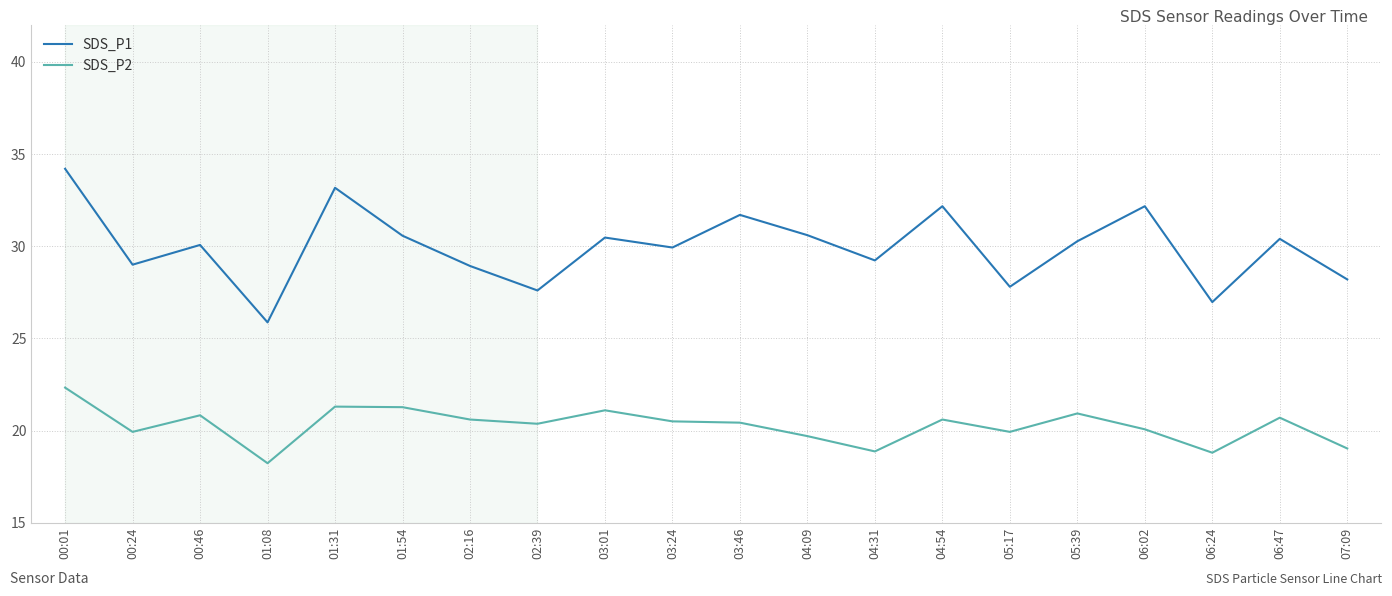

What is the sum of the SDS_P2 values at 06:24 and 04:31?

37.7